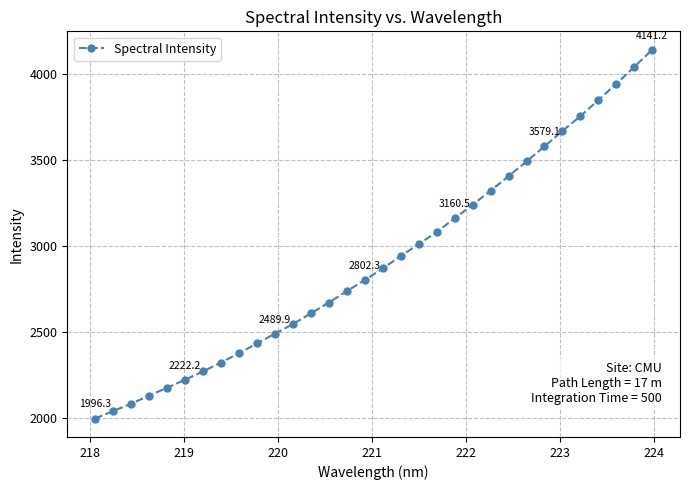

What is the difference between the second highest and second lowest values?

2001.1